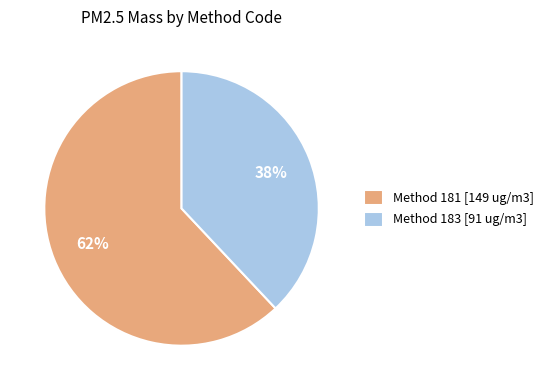

What percentage is the Method 183 [91 ug/m3] slice, to the nearest percent?

38%